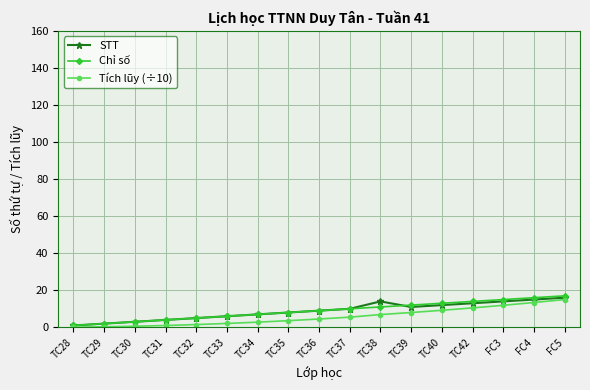

What are all the series names shown in the legend?

STT, Chỉ số, Tích lũy (÷10)